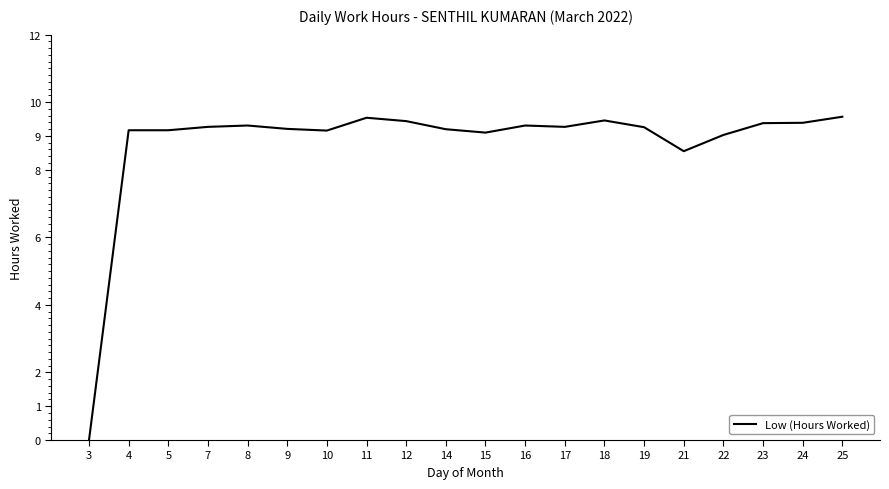

Where does the data first go above 9?

4